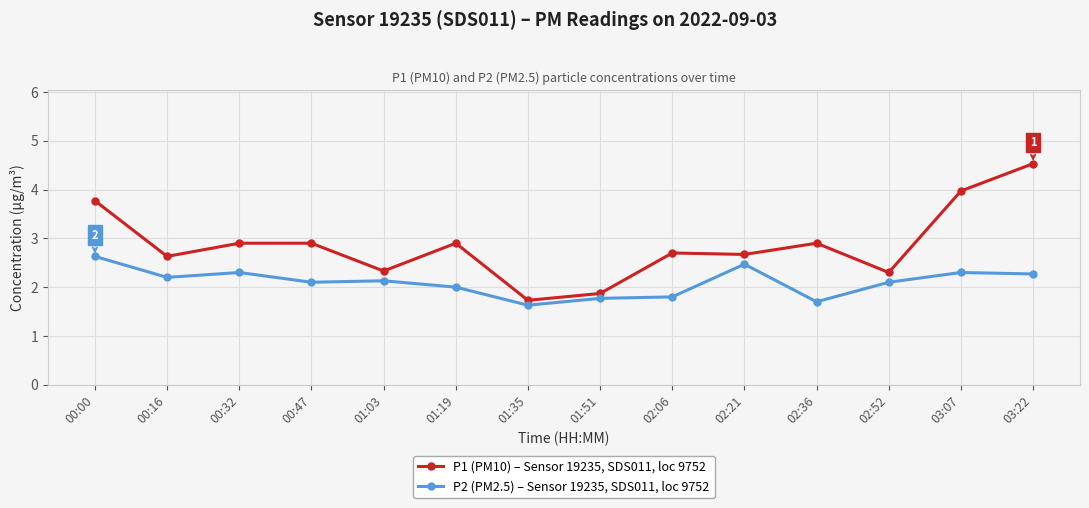

What are all the series names shown in the legend?

P1 (PM10) – Sensor 19235, SDS011, loc 9752, P2 (PM2.5) – Sensor 19235, SDS011, loc 9752